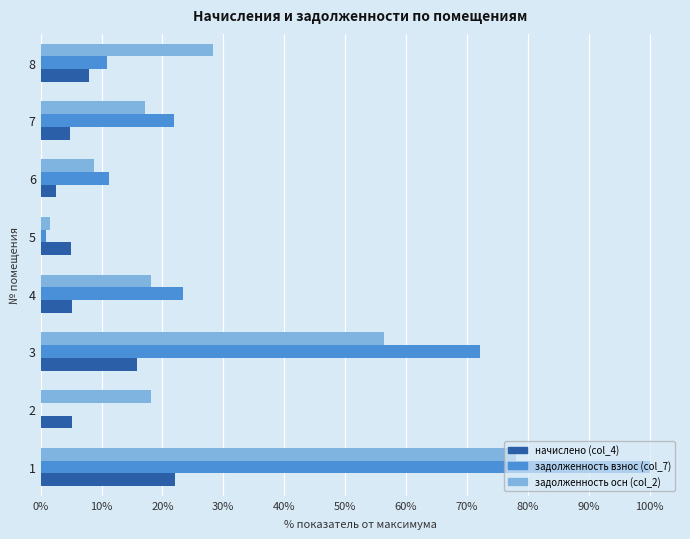

Between 2 and 8, which series saw the biggest shift?

задолженность взнос (col_7)